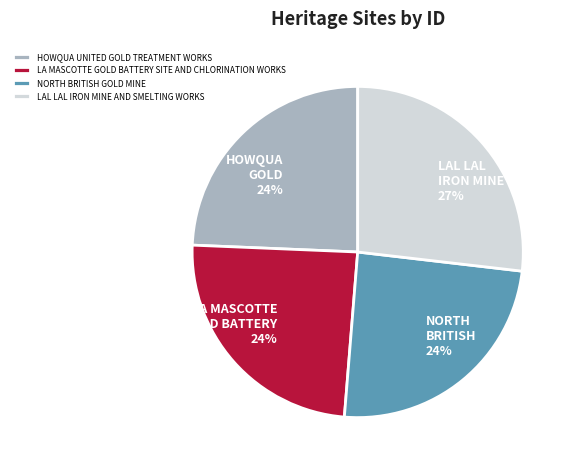

Count the number of slices in the pie.

4